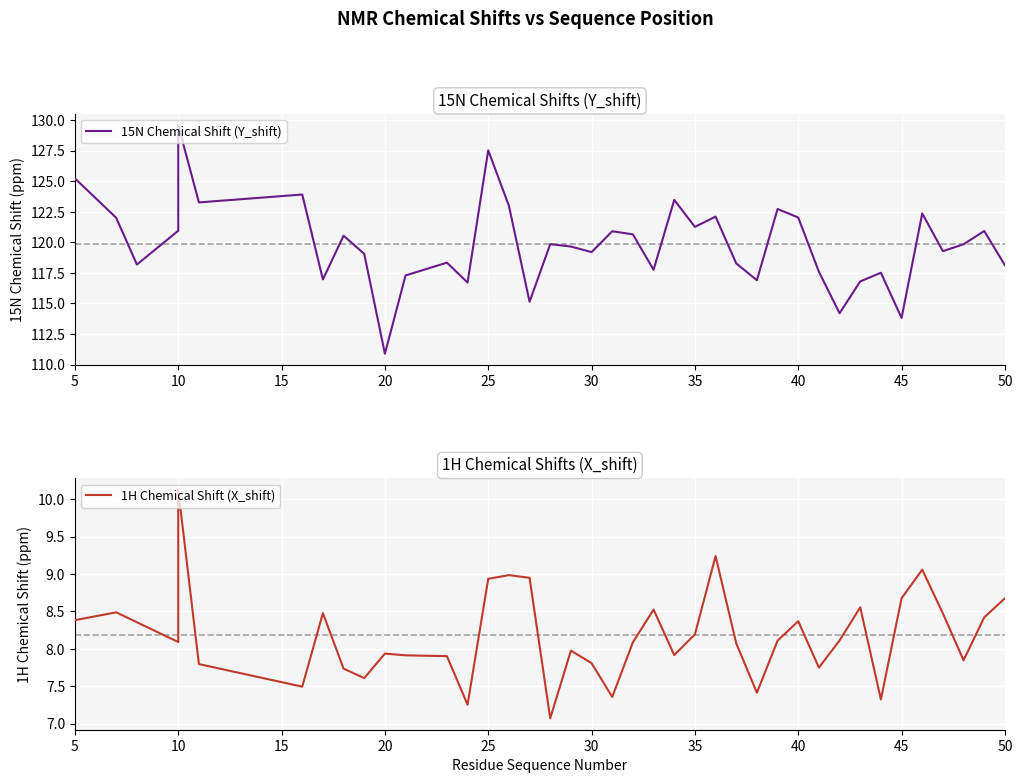

What are all the series names shown in the legend?

15N Chemical Shift (Y_shift), 1H Chemical Shift (X_shift)